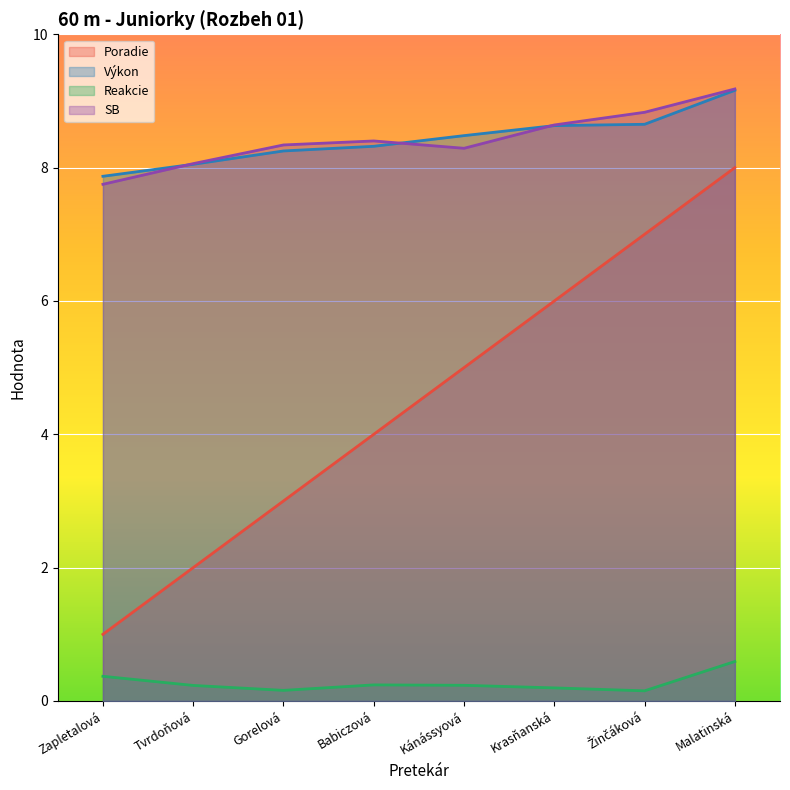

What is the average value of the Reakcie series?

0.3